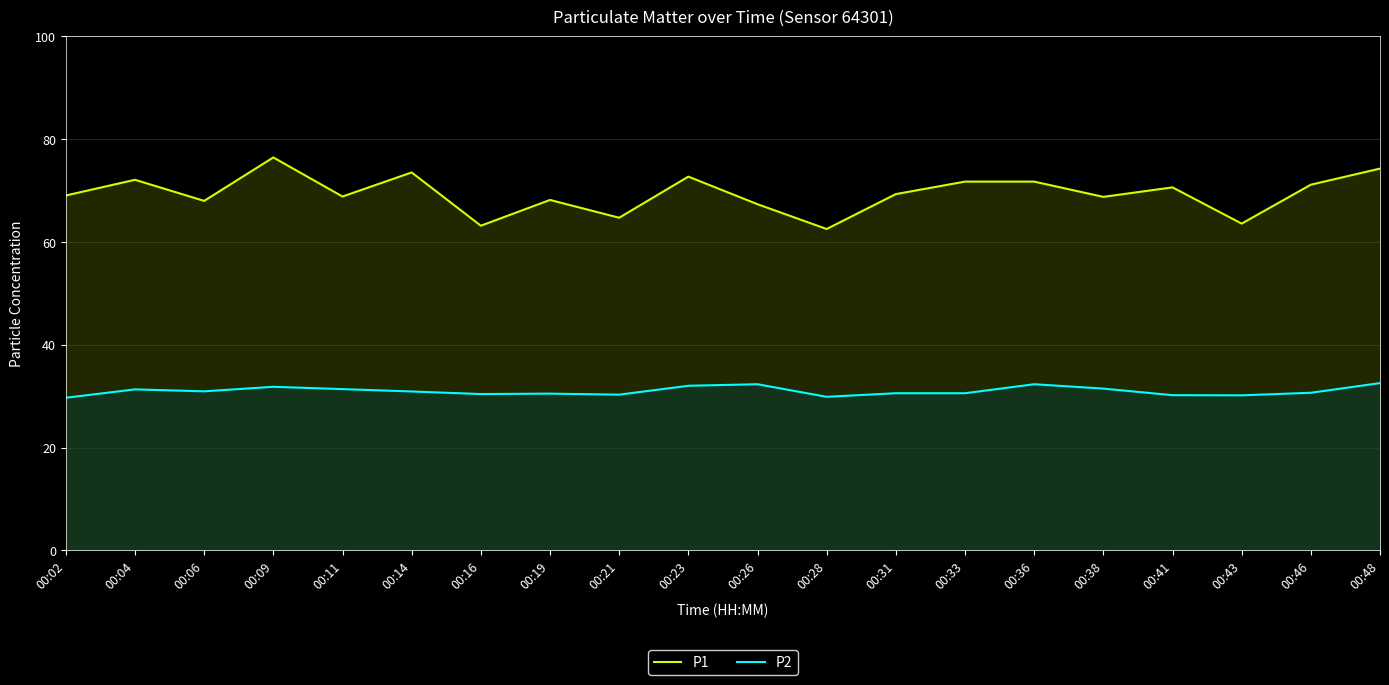

Rank the series by their average value, from highest to lowest.

P1, P2